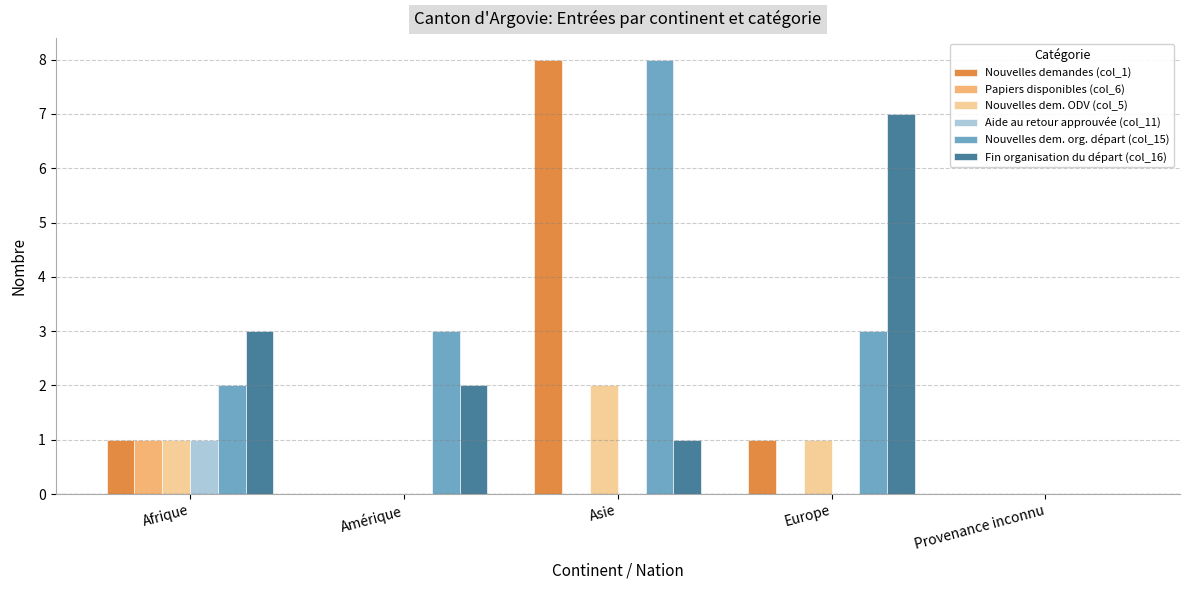

Reading left to right, transcribe all the data shown in this chart.

Nouvelles demandes (col_1): Afrique=1	Amérique=0	Asie=8	Europe=1	Provenance inconnu=0
Papiers disponibles (col_6): Afrique=1	Amérique=0	Asie=0	Europe=0	Provenance inconnu=0
Nouvelles dem. ODV (col_5): Afrique=1	Amérique=0	Asie=2	Europe=1	Provenance inconnu=0
Aide au retour approuvée (col_11): Afrique=1	Amérique=0	Asie=0	Europe=0	Provenance inconnu=0
Nouvelles dem. org. départ (col_15): Afrique=2	Amérique=3	Asie=8	Europe=3	Provenance inconnu=0
Fin organisation du départ (col_16): Afrique=3	Amérique=2	Asie=1	Europe=7	Provenance inconnu=0